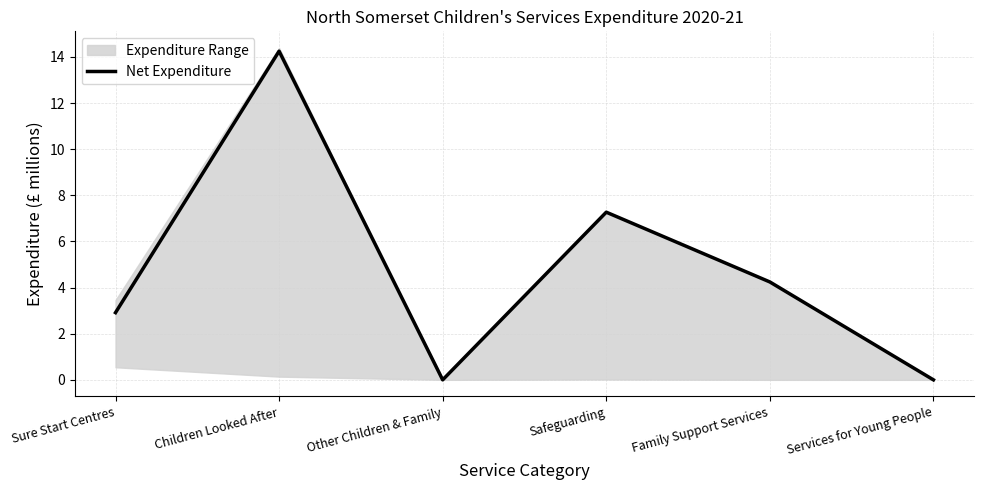

What position from the left is Family Support Services?

5